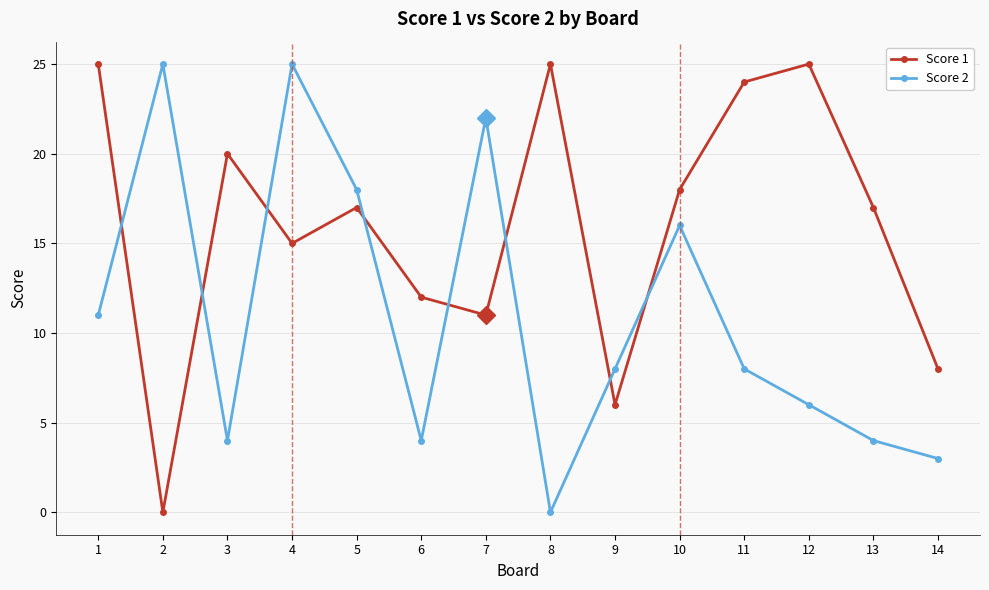

The value of Score 1 at 1 is 7. True or false?

False